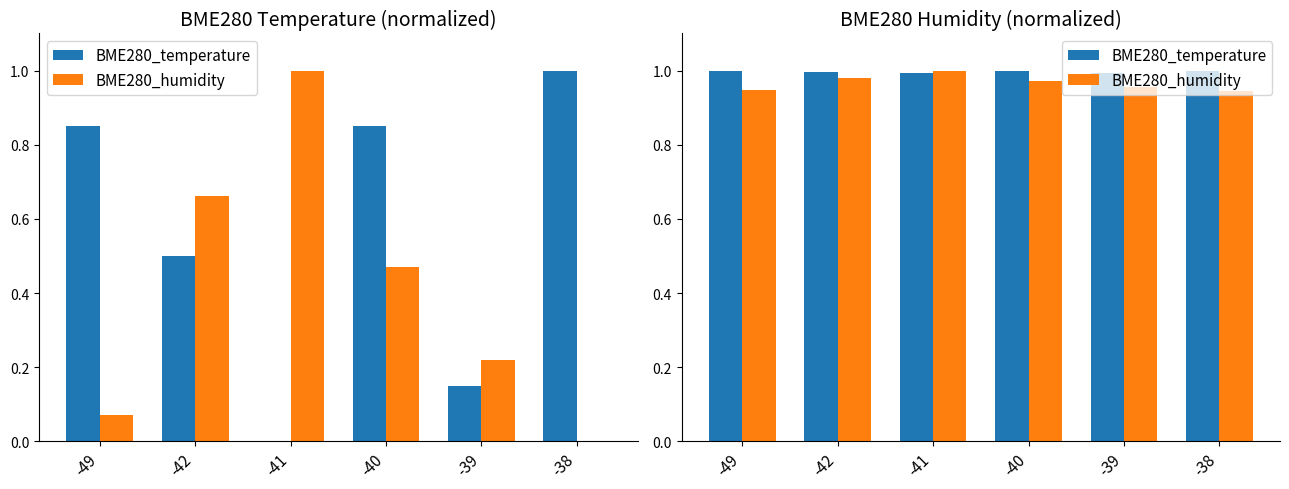

Reading left to right, what are all the values shown in this chart?

BME280_temperature: -49=1.0	-42=1.0	-41=1.0	-40=1.0	-39=1.0	-38=1.0
BME280_humidity: -49=0.9	-42=1.0	-41=1.0	-40=1.0	-39=1.0	-38=0.9